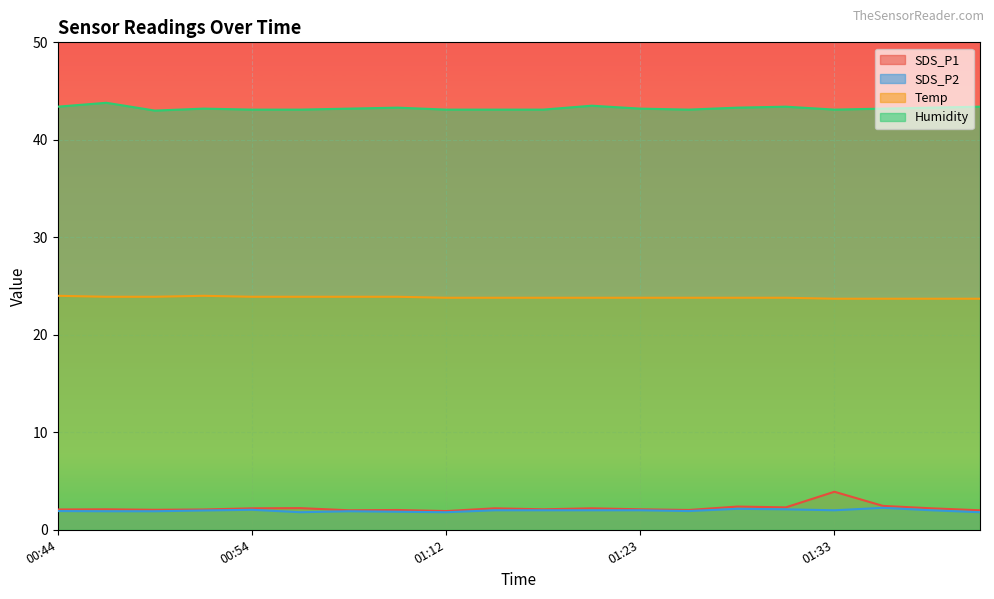

What is the label of the 10th point from the right?

01:17